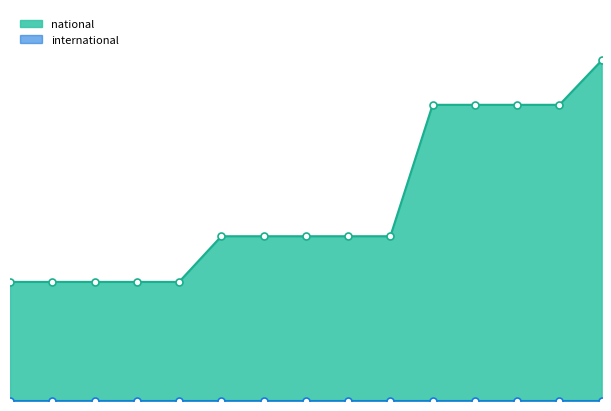

Approximately how many times larger is the value at 2020-10-01 compared to 2018-09-28?

2.5